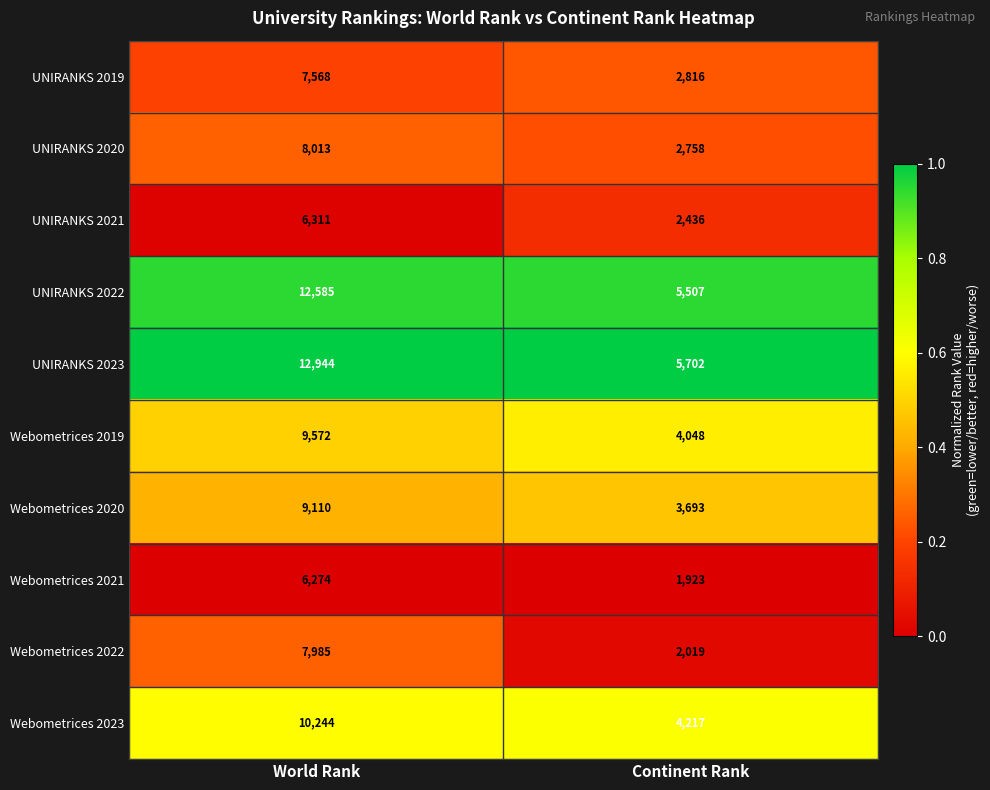

What is the sum of all UNIRANKS 2021 values?

8747